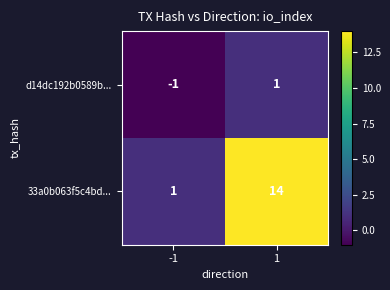

Rank the categories by d14dc192b0589b... value from lowest to highest.

-1, 1